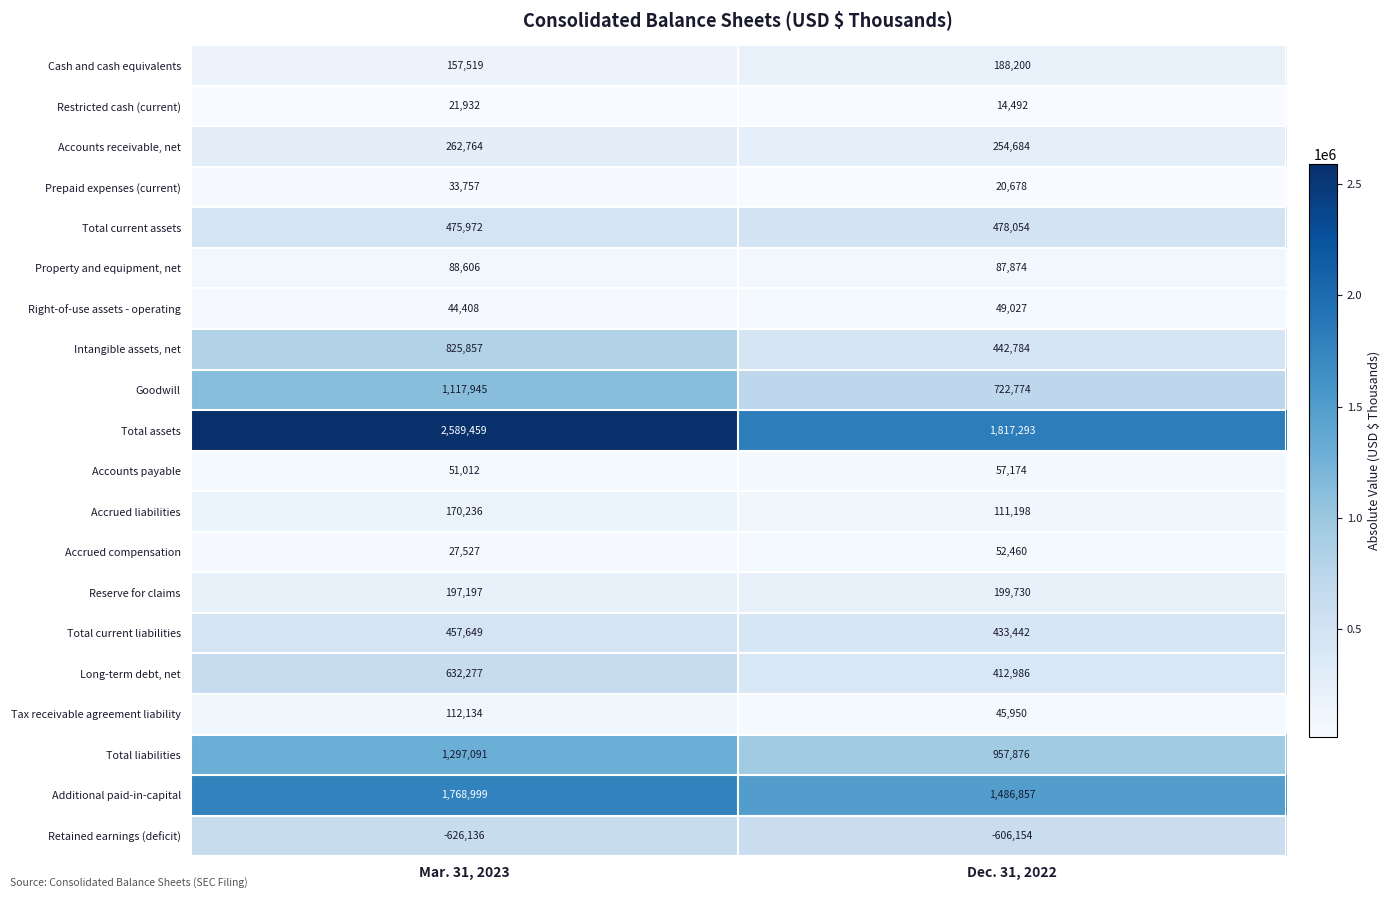

What is the sum of the Retained earnings (deficit) values at Dec. 31, 2022 and Mar. 31, 2023?

-1232290